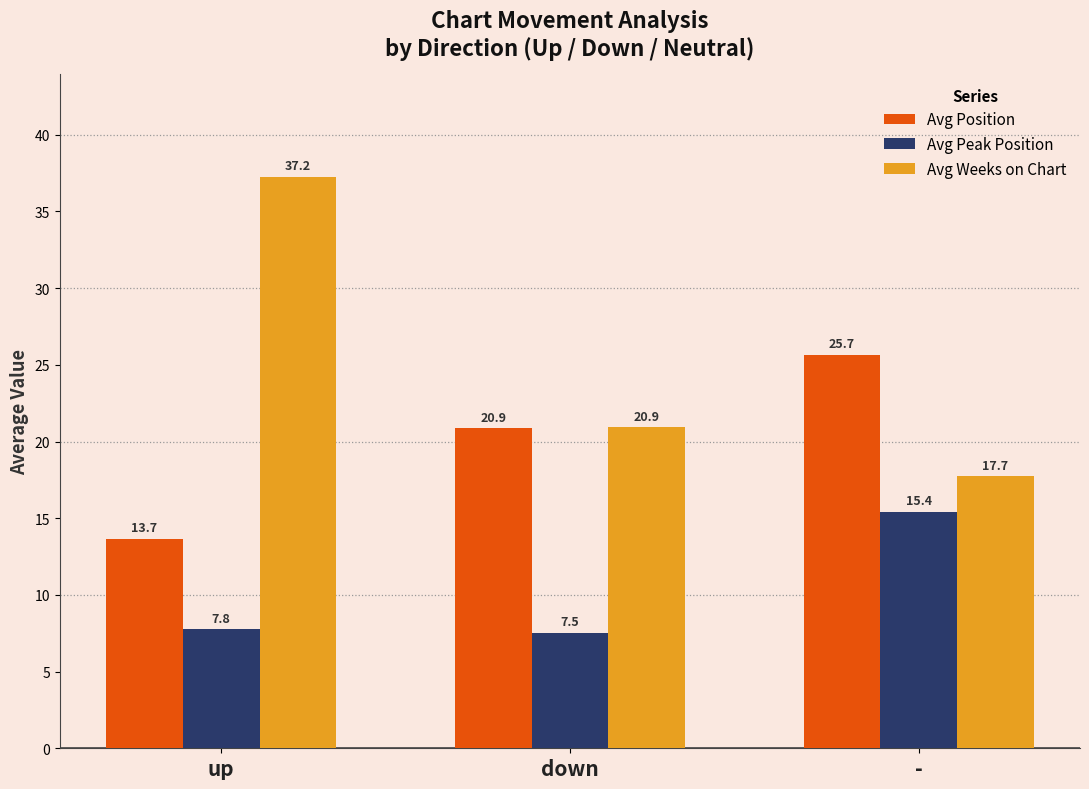

What is the minimum value for Avg Peak Position?

7.5